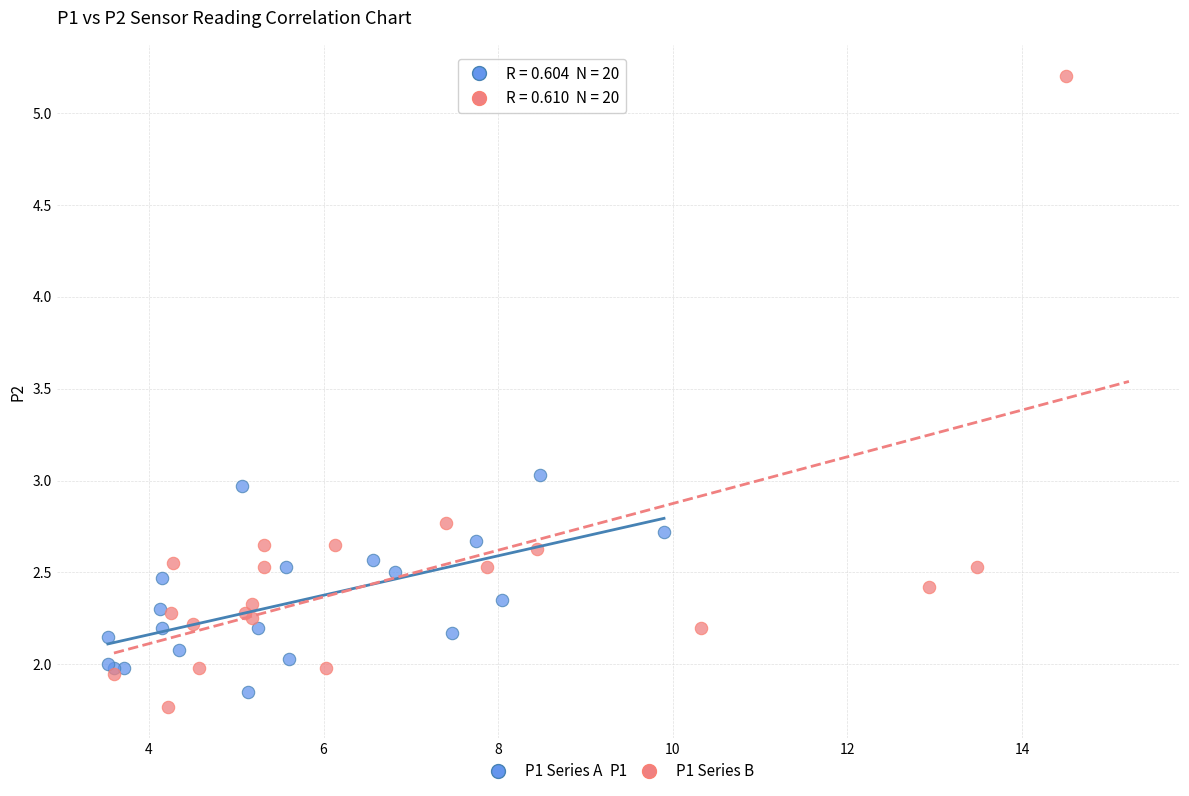

Which series contains the highest Y value?

P1 Series B